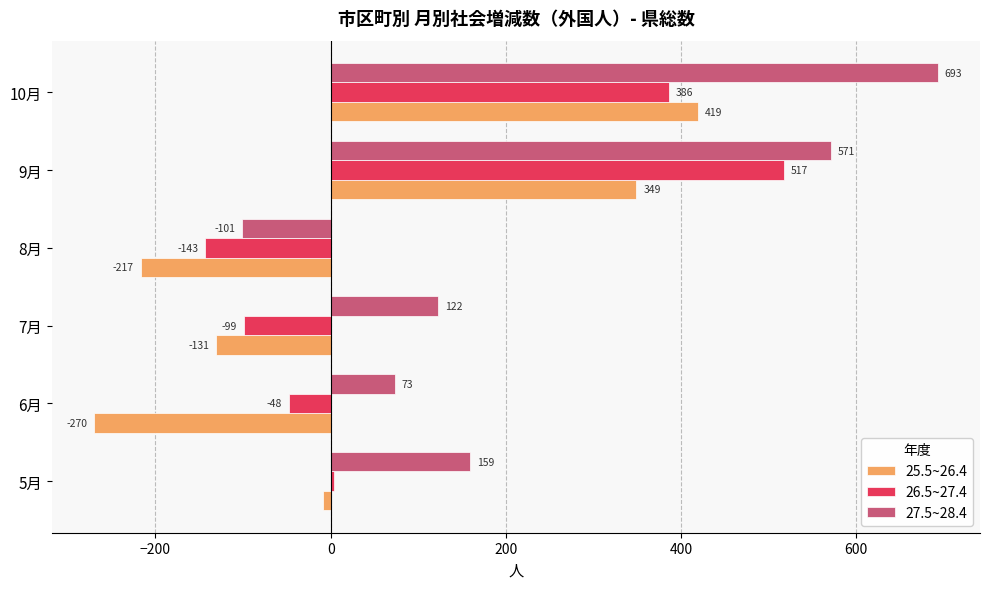

Where is 26.5~27.4 nearest to the value 187?

5月